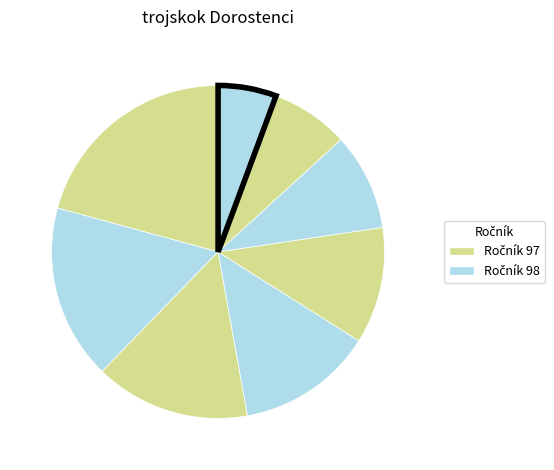

Count the number of slices in the pie.

8